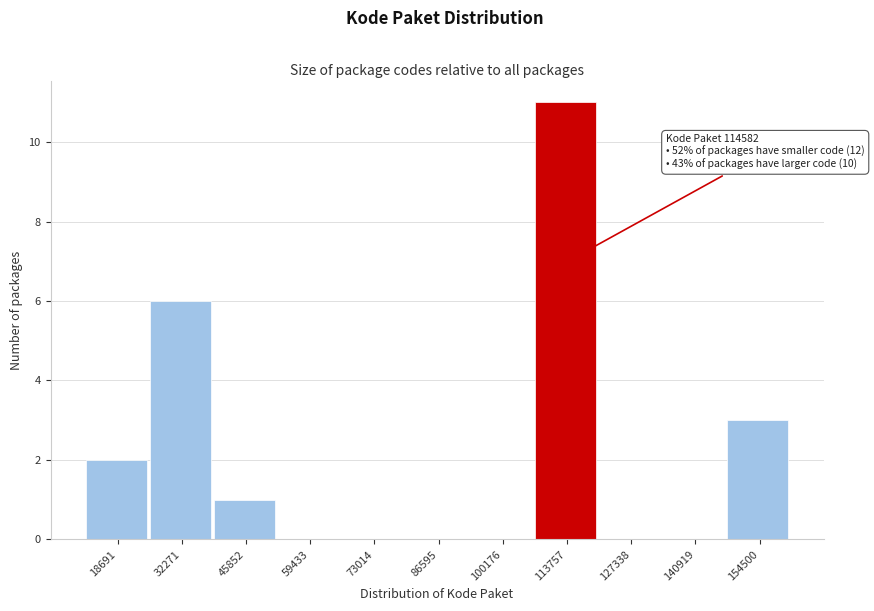

Reading left to right, what are all the values shown in this chart?

18691=2	32271=6	45852=1	59433=0	73014=0	86595=0	100176=0	113757=11	127338=0	140919=0	154500=3